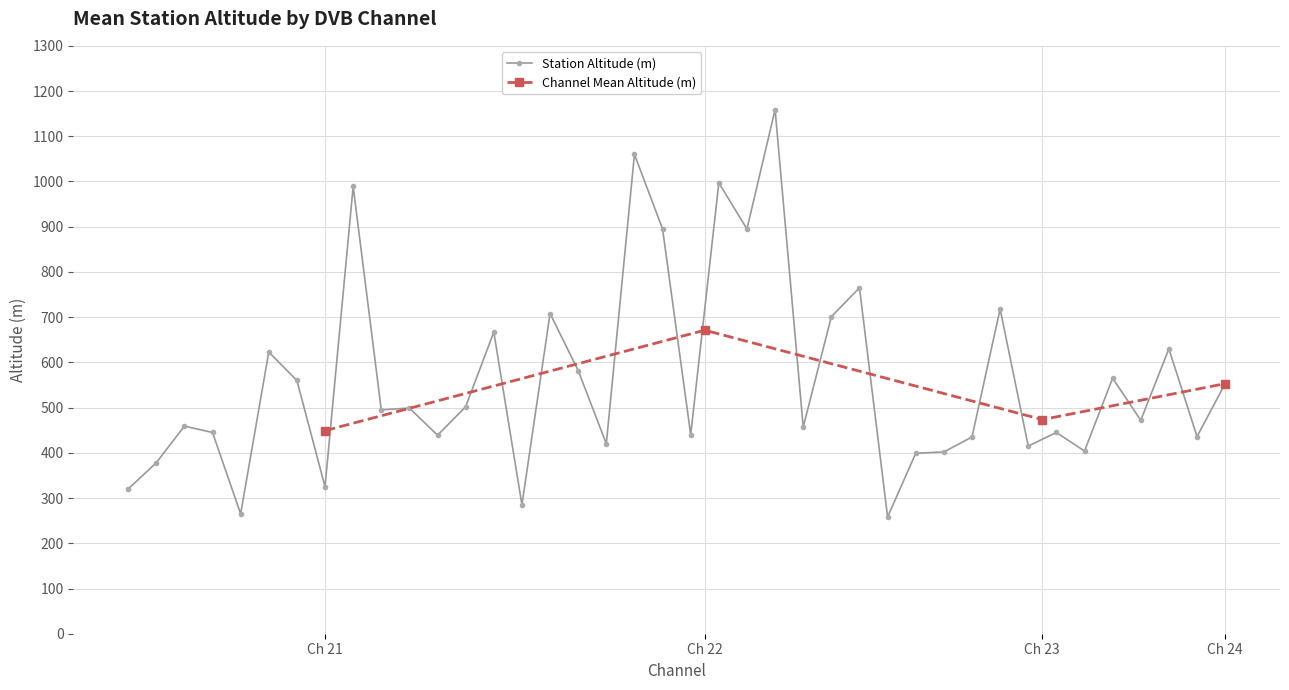

What is the minimum value for Station Altitude (m)?

258